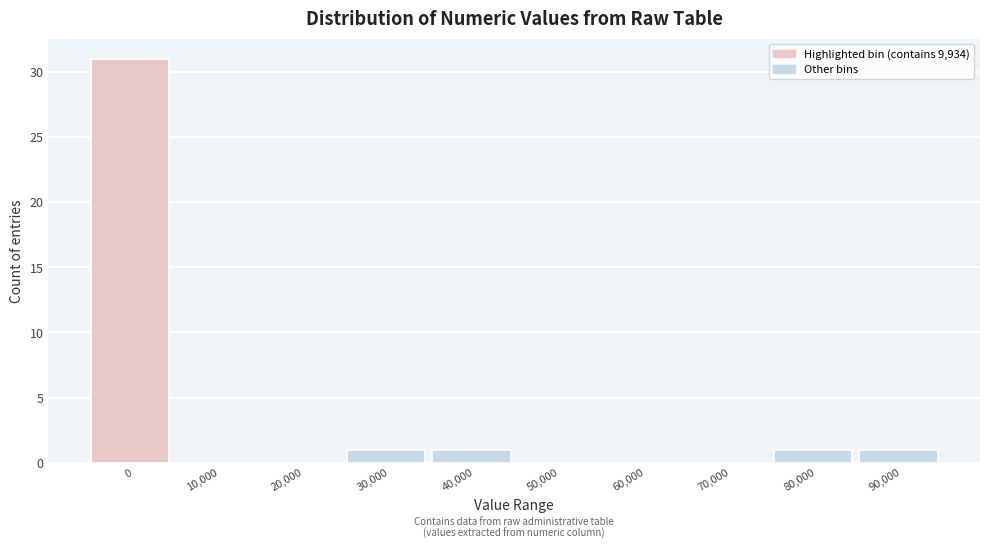

Reading left to right, transcribe all the data shown in this chart.

0=31	10,000=0	20,000=0	30,000=1	40,000=1	50,000=0	60,000=0	70,000=0	80,000=1	90,000=1